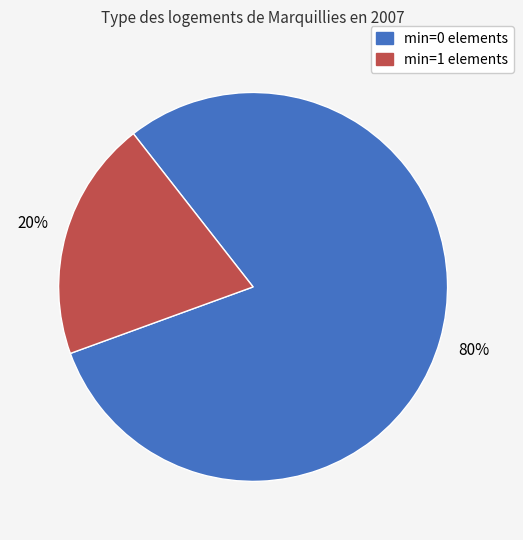

Is there any slice that represents more than half of the pie?

Yes